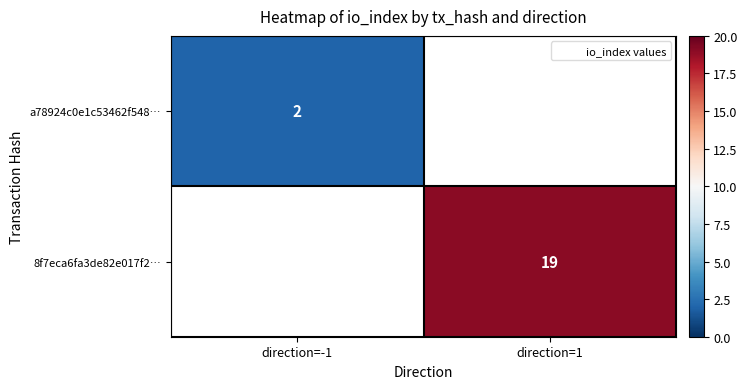

Which series has the largest range (max minus min)?

a78924c0e1c53462f548…